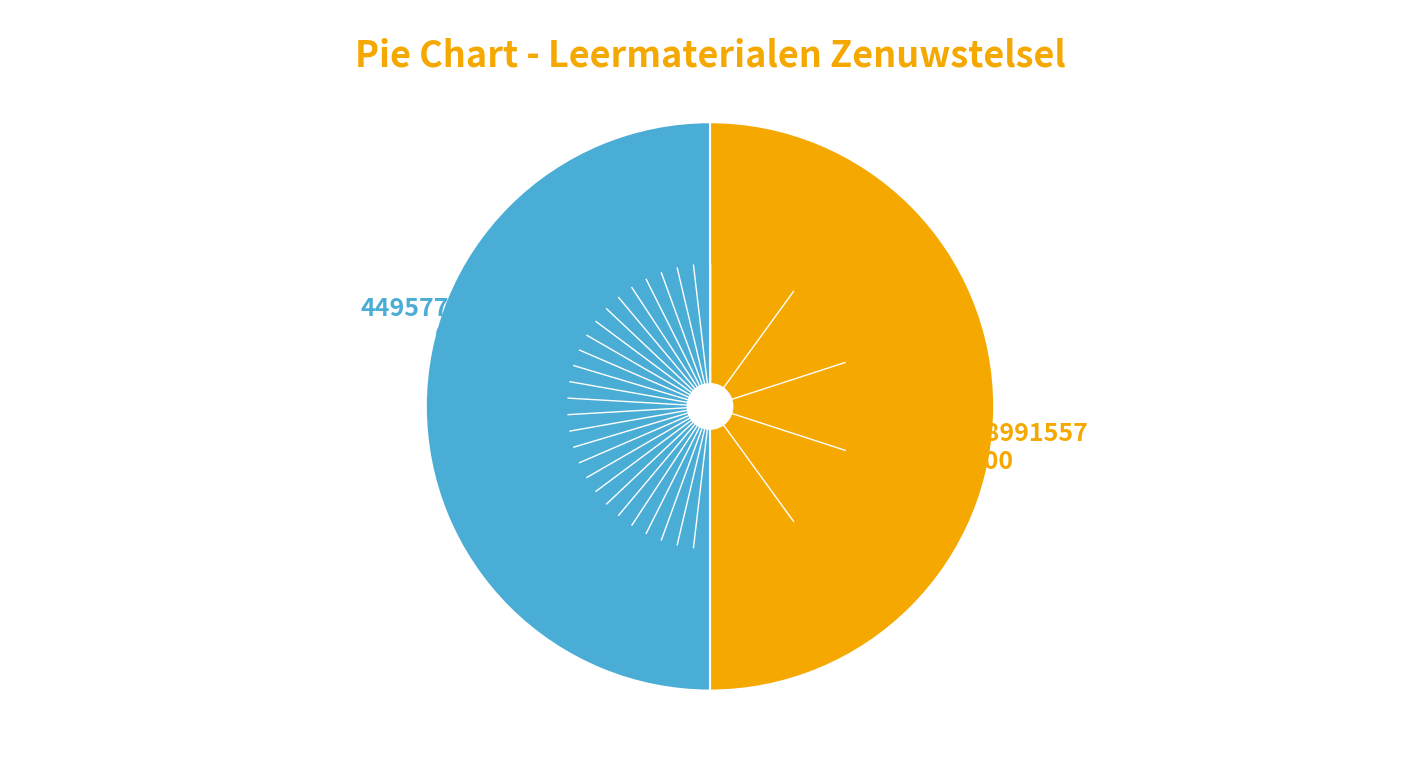

How many slices are in this pie chart?

2